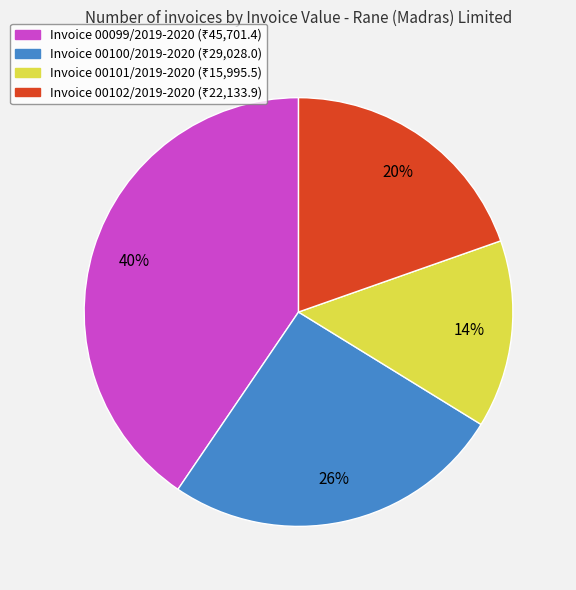

Is there a majority slice in this chart?

No